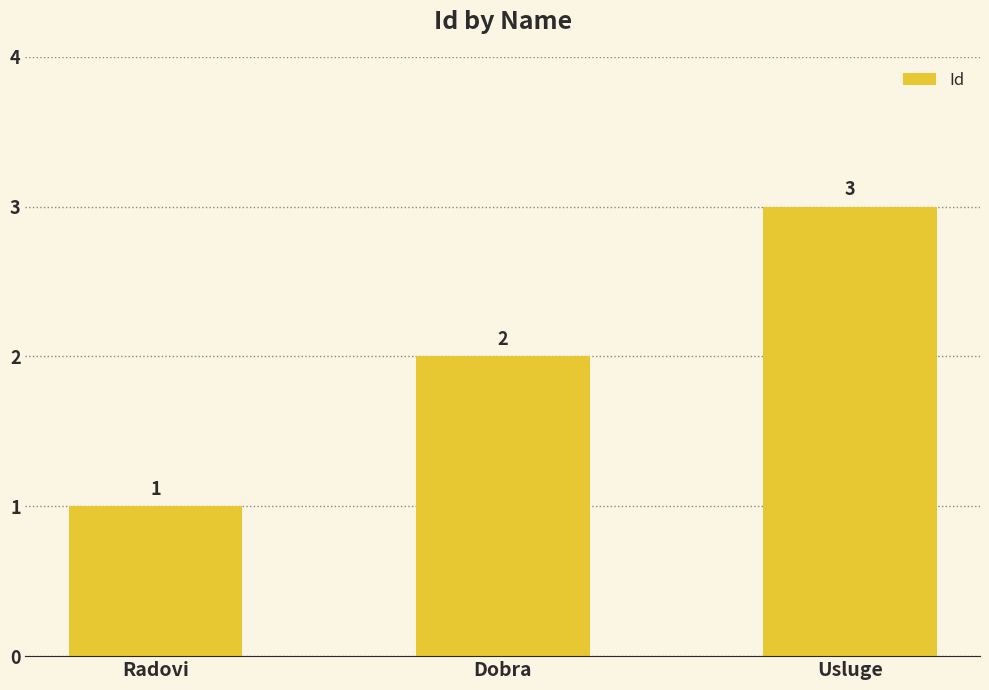

List the labels in order of value, largest first.

Usluge, Dobra, Radovi